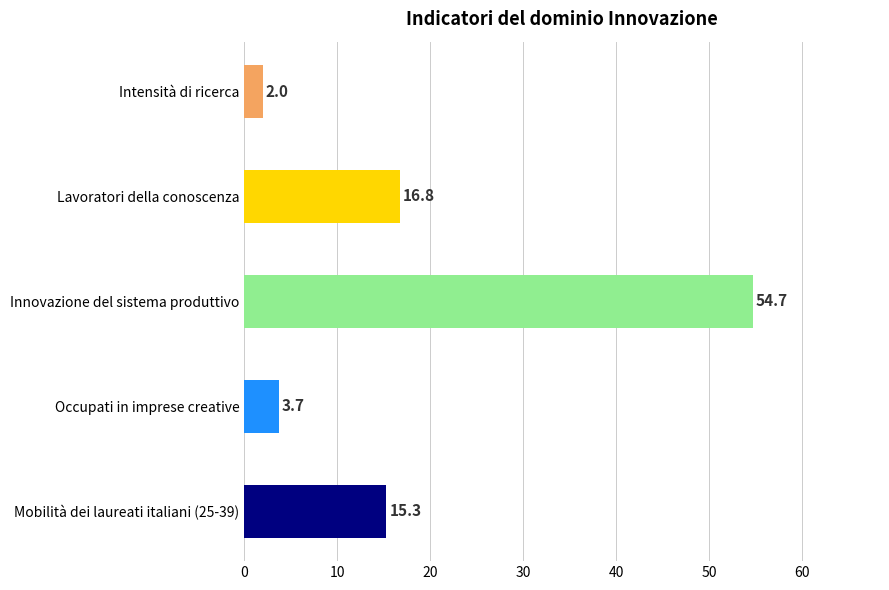

At which label is the value closest to 28?

Lavoratori della conoscenza